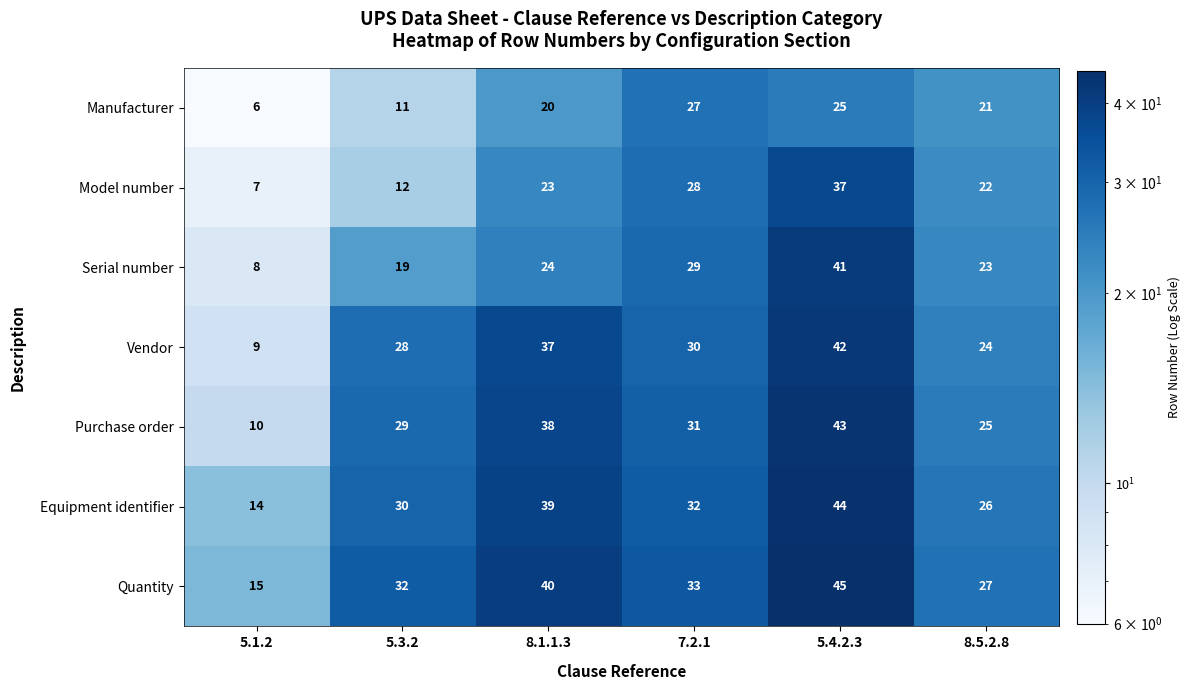

What is the approximate value of Manufacturer at 8.5.2.8?

21